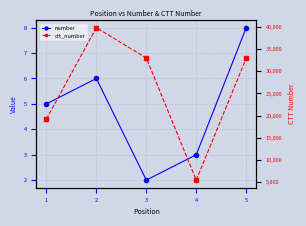

True or false: ctt_number and number cross at least once.

False